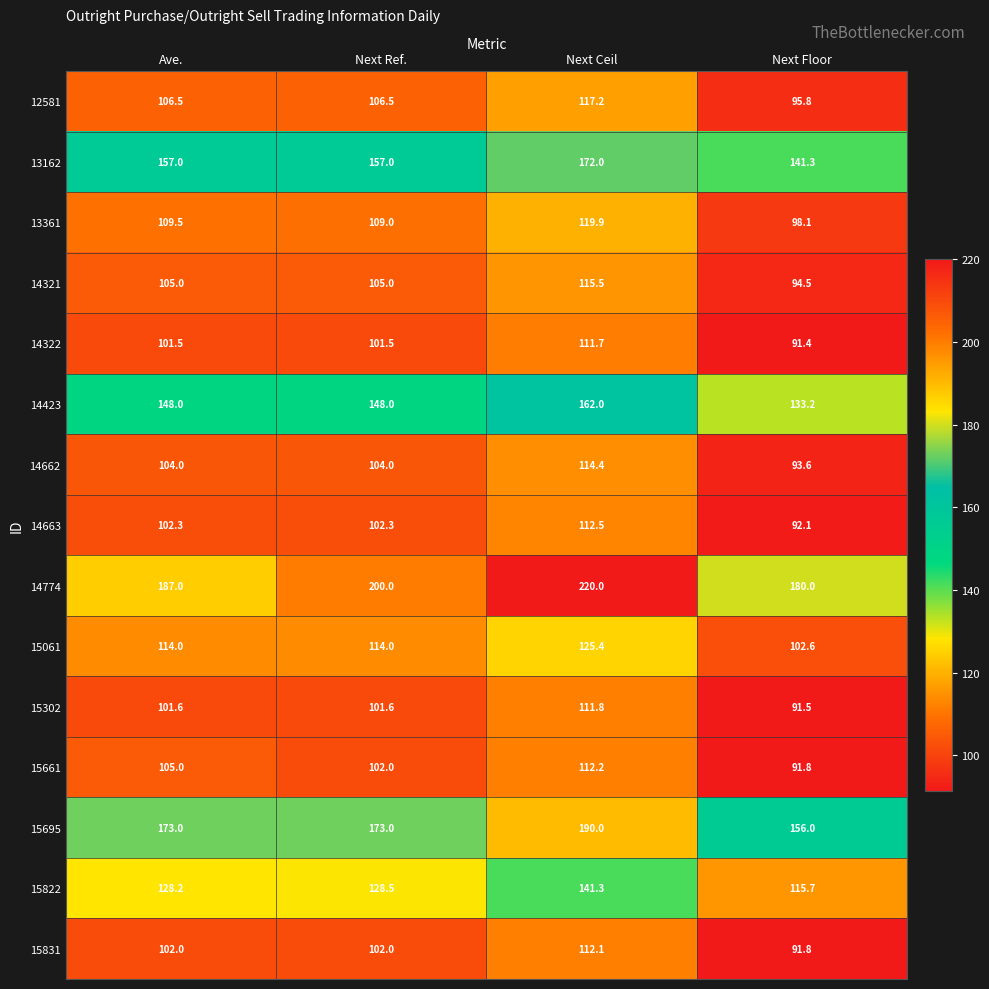

True or false: 14663 has a value of 112.5 at Next Ceil.

True